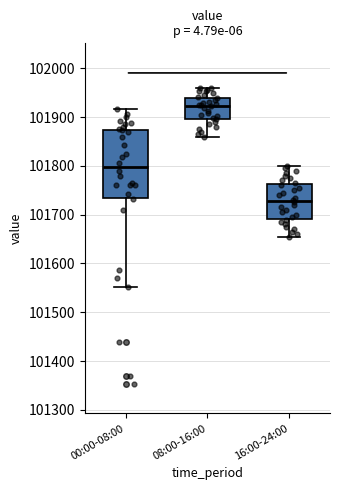

Which box's median line is the highest?

08:00-16:00